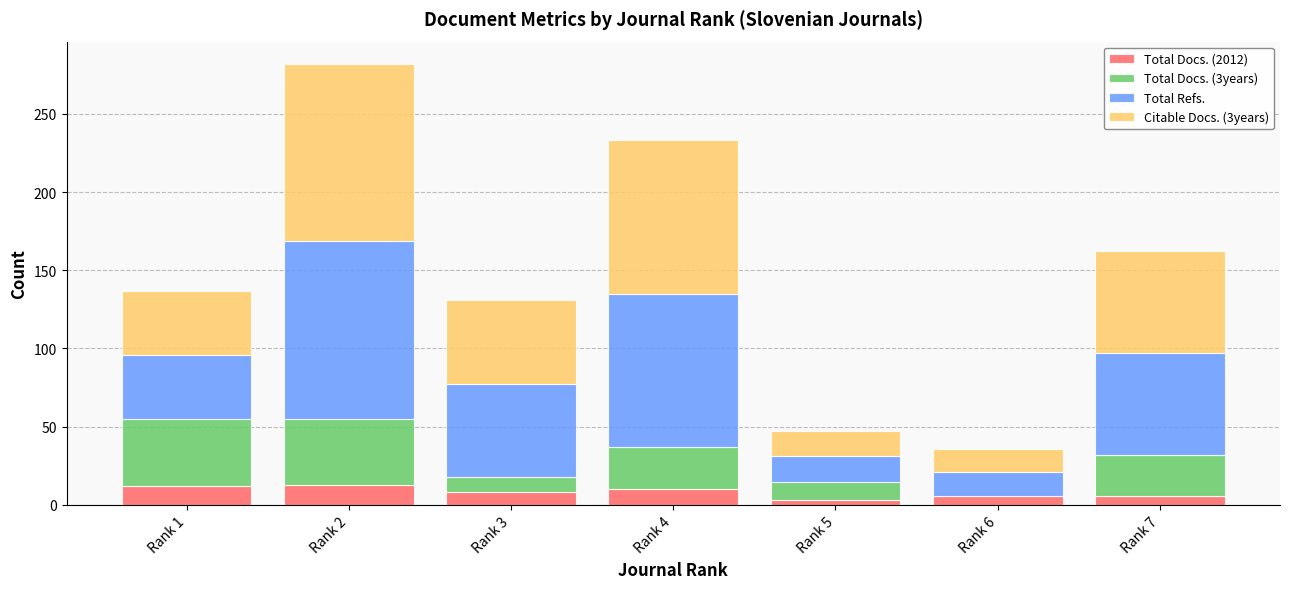

How many data points does each series have?

7